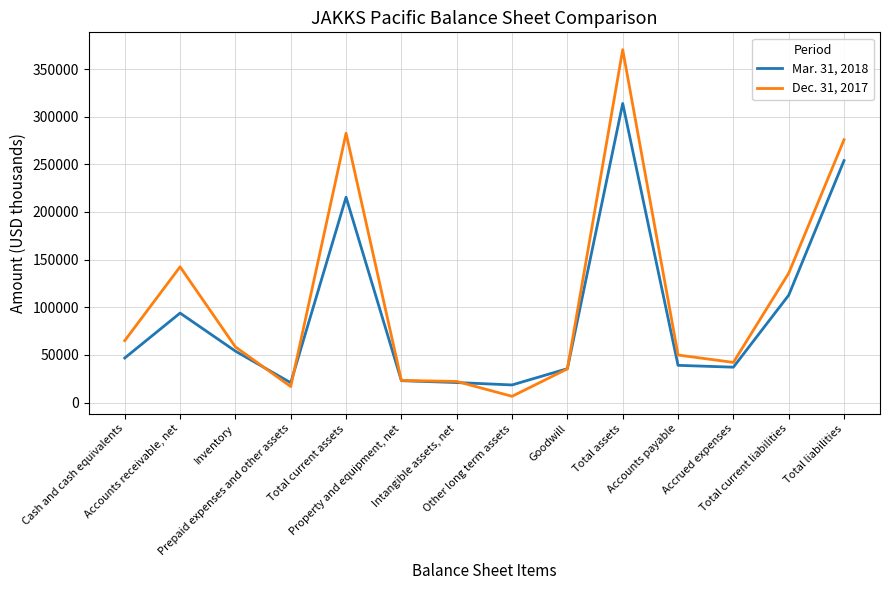

Which series has the largest total across all categories?

Dec. 31, 2017